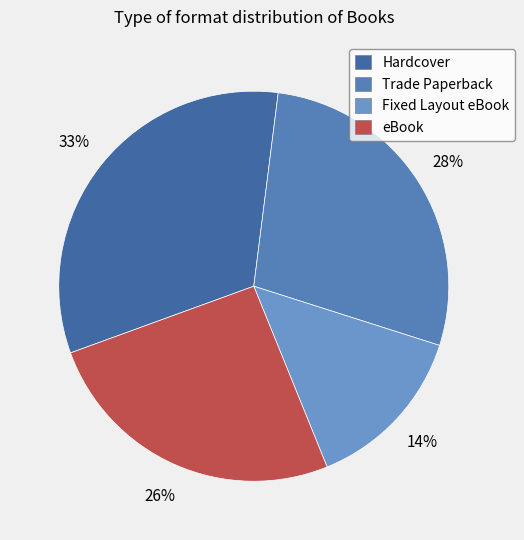

Is eBook the majority of the pie?

No